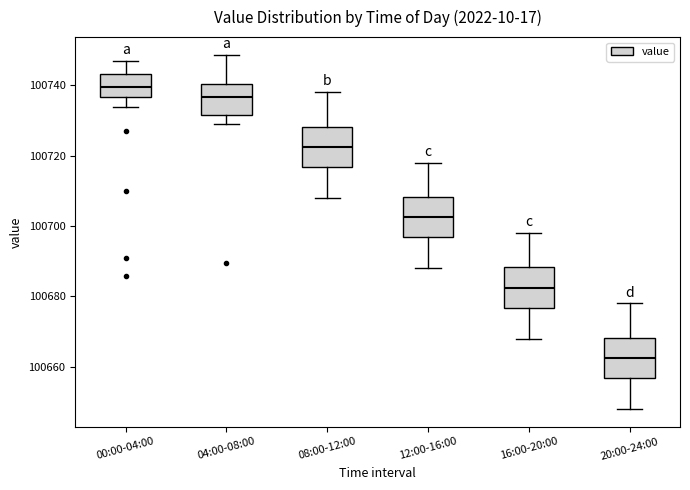

Reading left to right, read every box against the y-axis: the position of its median line, the range the box covers, and the ends of its whiskers. The values are not printed on the chart, so give them approximately, as read against the axis.

00:00-04:00: median 100740, box 100736 to 100744, whiskers 100734 to 100746
04:00-08:00: median 100736, box 100732 to 100740, whiskers 100728 to 100748
08:00-12:00: median 100722, box 100716 to 100728, whiskers 100708 to 100738
12:00-16:00: median 100702, box 100696 to 100708, whiskers 100688 to 100718
16:00-20:00: median 100682, box 100676 to 100688, whiskers 100668 to 100698
20:00-24:00: median 100662, box 100656 to 100668, whiskers 100648 to 100678